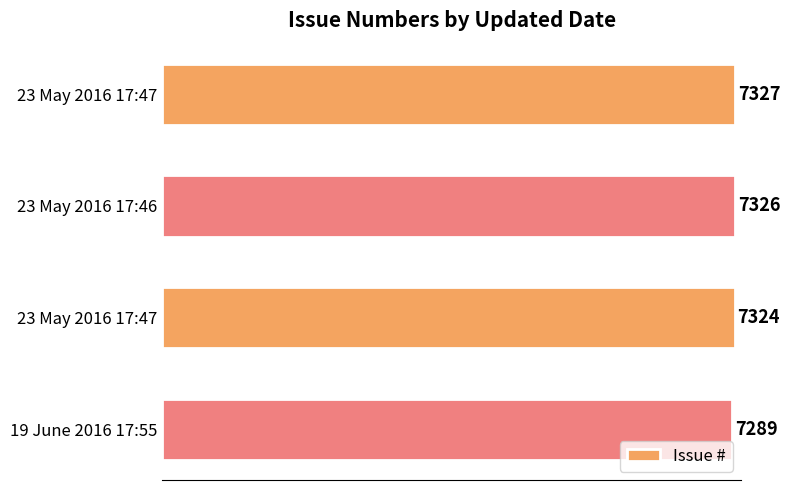

How many data points are less than 7326?

2